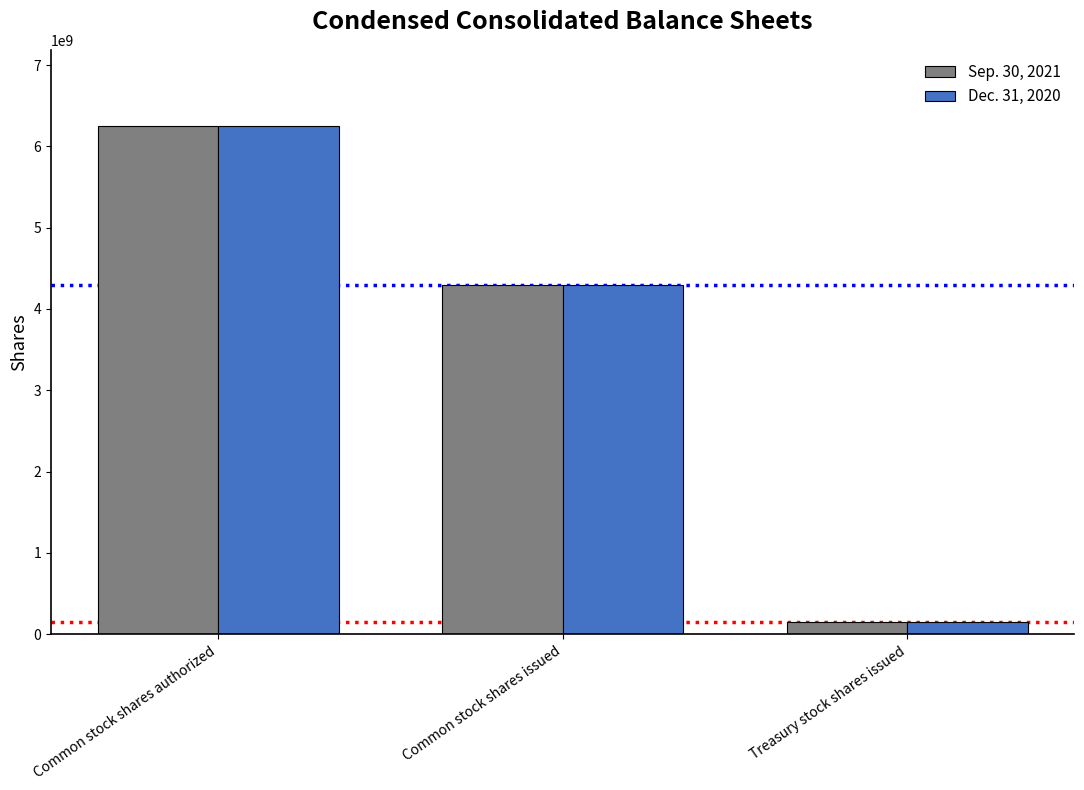

What is the total value across all series at Treasury stock shares issued?

304573838